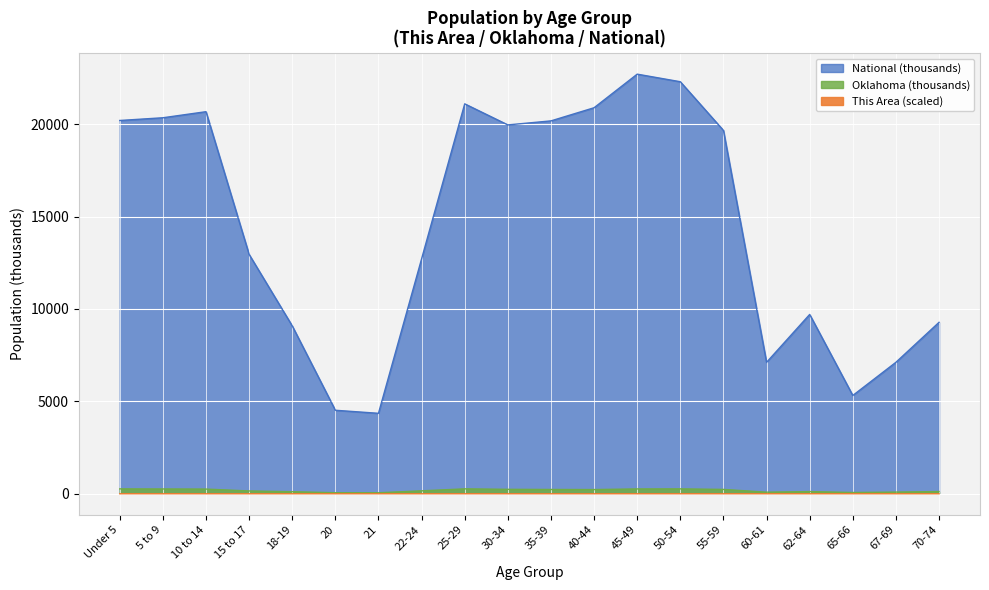

Rank the categories by This Area value from highest to lowest.

45-49, 5 to 9, 55-59, 50-54, 10 to 14, Under 5, 25-29, 70-74, 30-34, 35-39, 40-44, 15 to 17, 62-64, 67-69, 22-24, 18-19, 60-61, 65-66, 21, 20